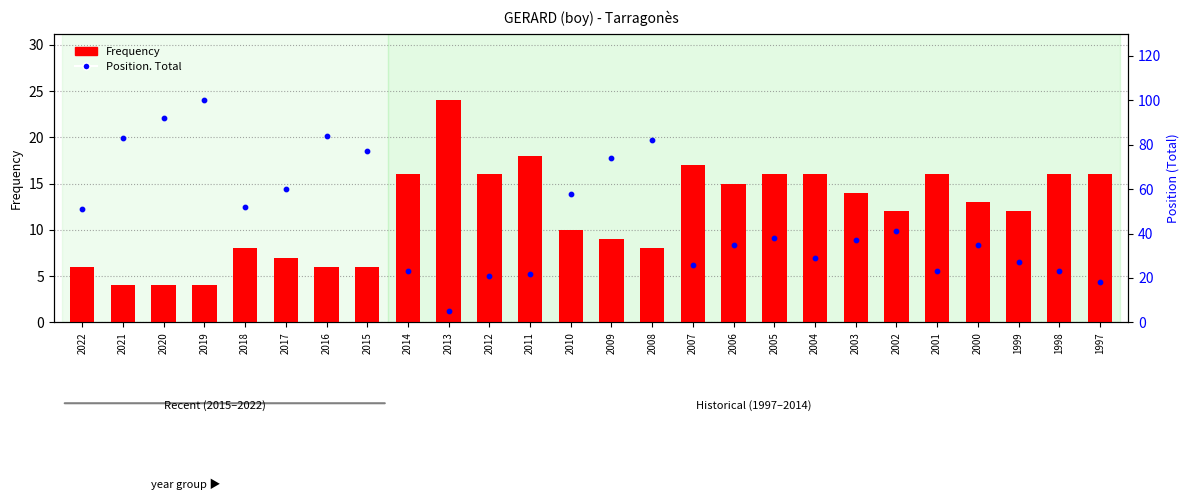

Which series reaches the minimum Y coordinate?

Frequency